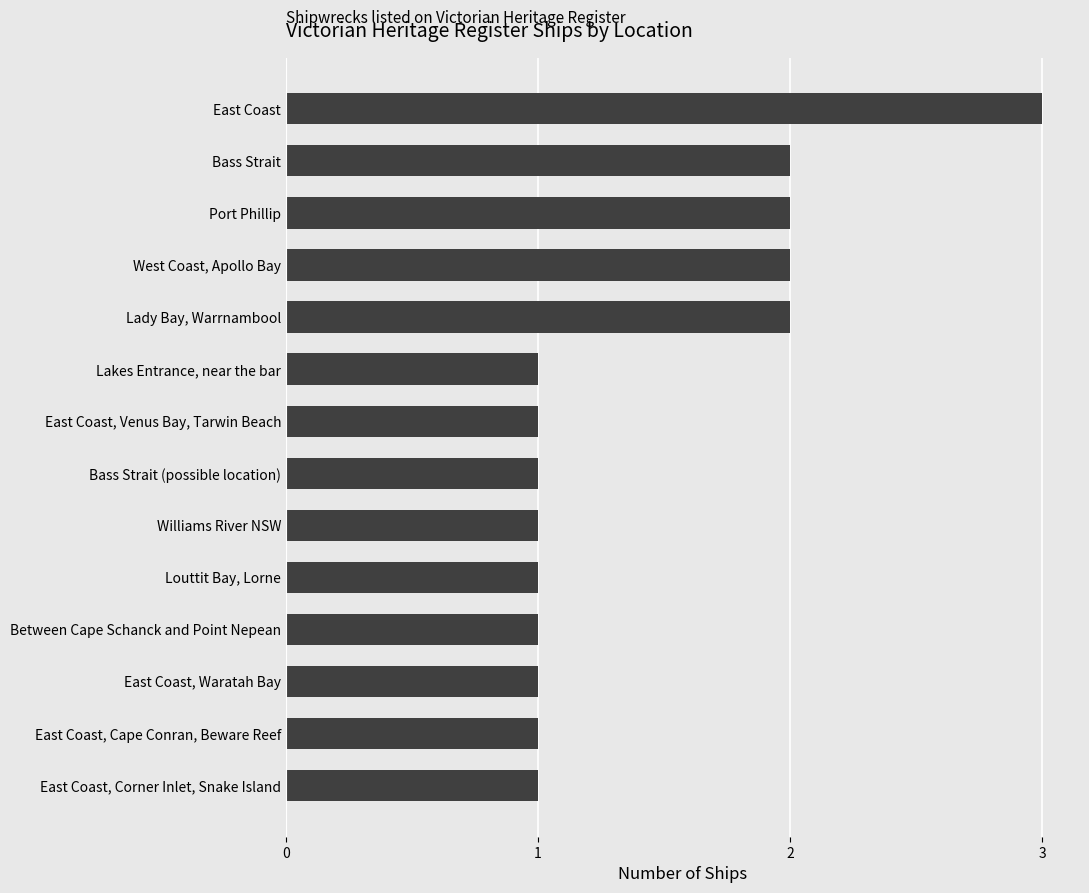

What position from the top is East Coast, Cape Conran, Beware Reef?

13